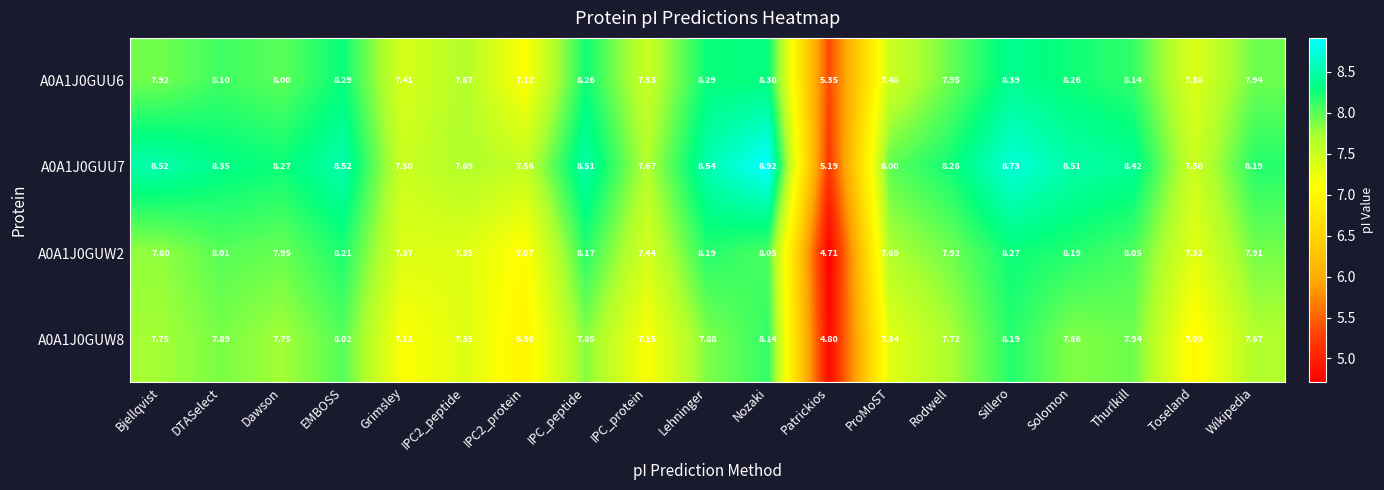

Which series has the widest spread of values?

A0A1J0GUU7